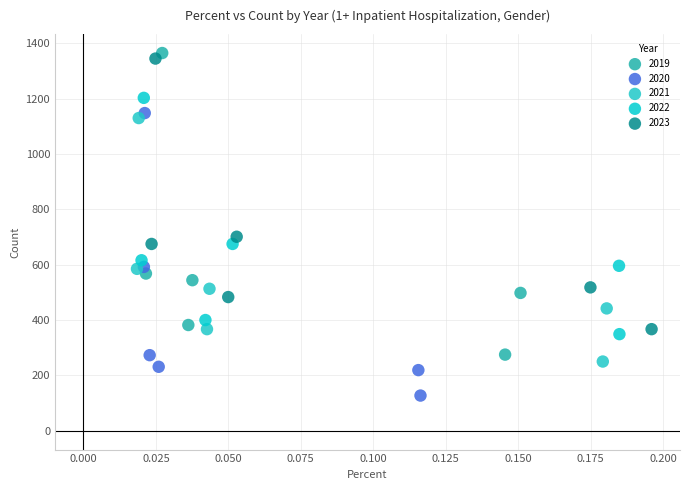

Which series has the widest spread of Y values?

2019